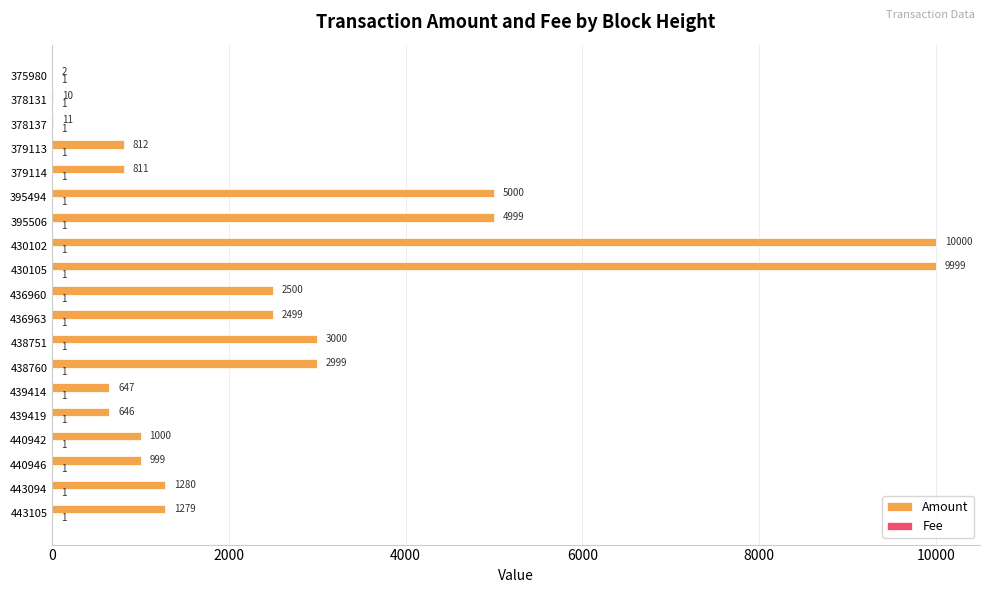

Is it true that Amount equals 10000 at 430102?

True